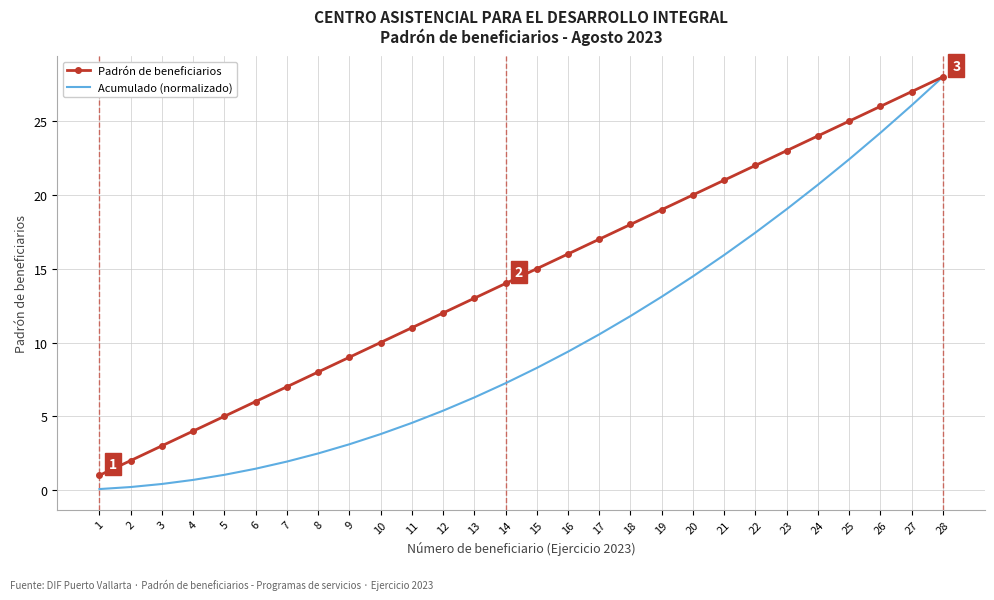

At which category is the sum across all series the highest?

28